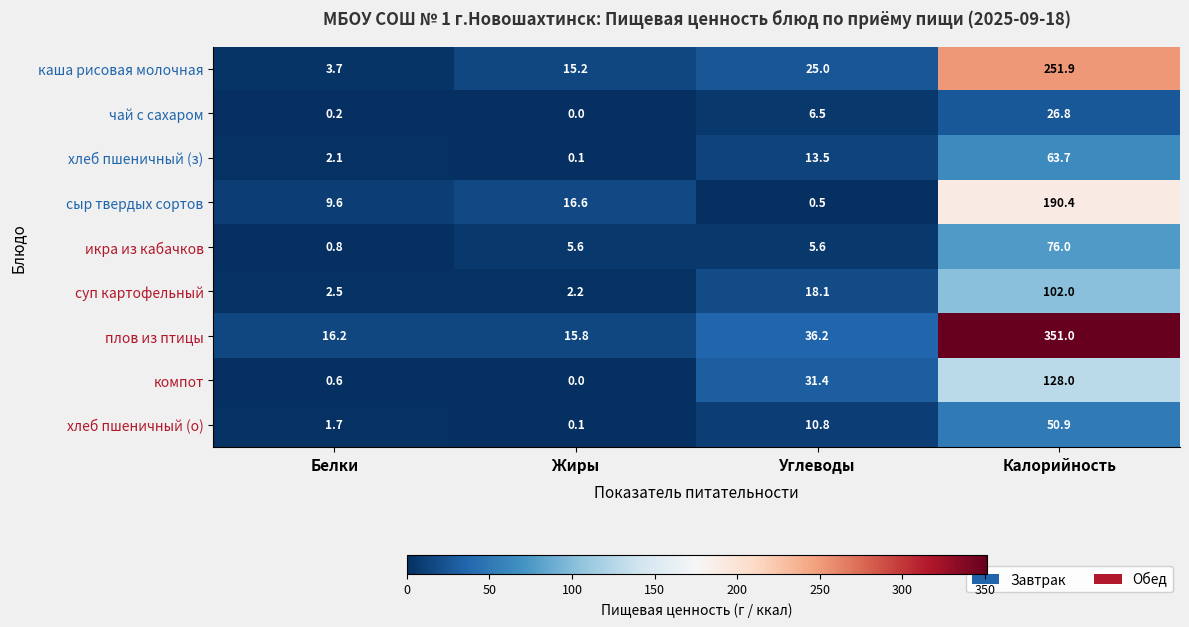

At how many categories does at least one series exceed 241?

1